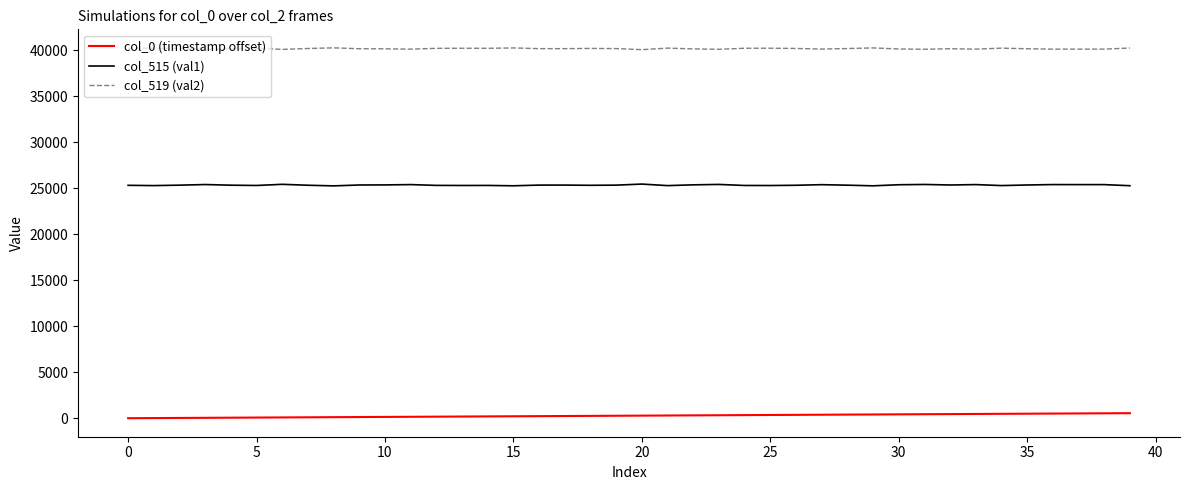

Rank the series by their average value, from lowest to highest.

col_0 (timestamp offset), col_515 (val1), col_519 (val2)